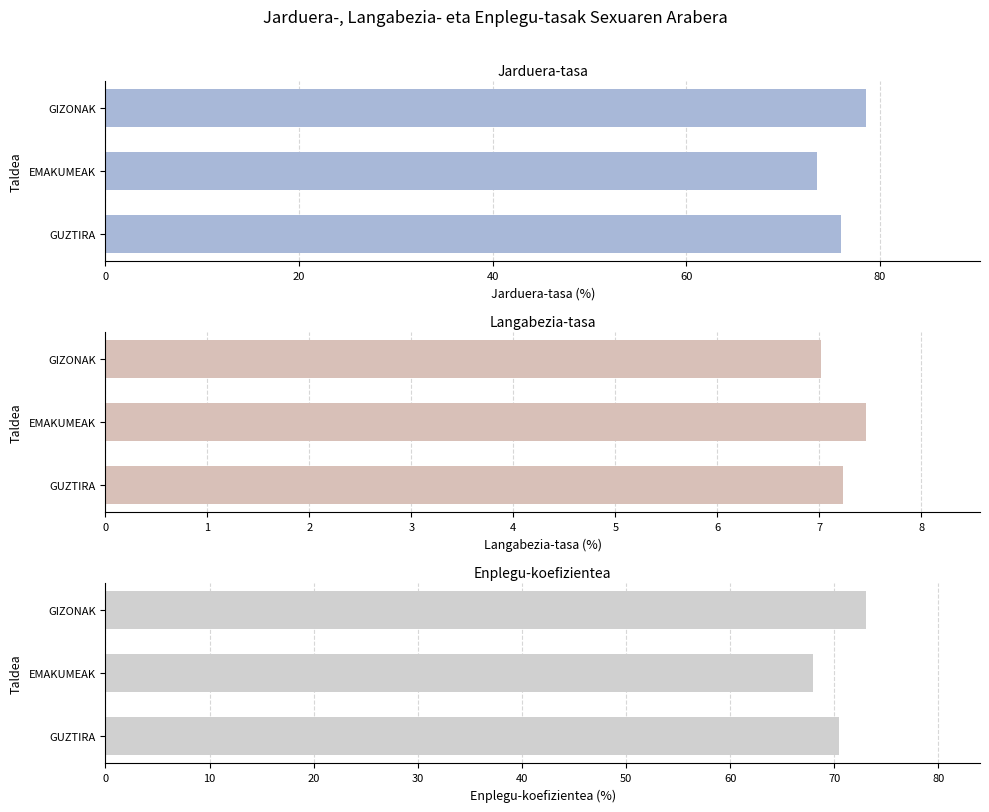

What is the spread (max minus min) of values at GUZTIRA?

68.8